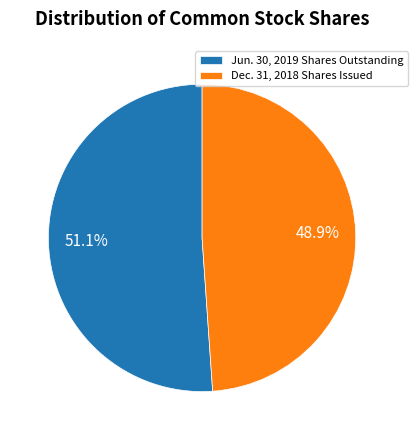

Is the sum of Dec. 31, 2018 Shares Issued and Jun. 30, 2019 Shares Outstanding greater than half?

Yes